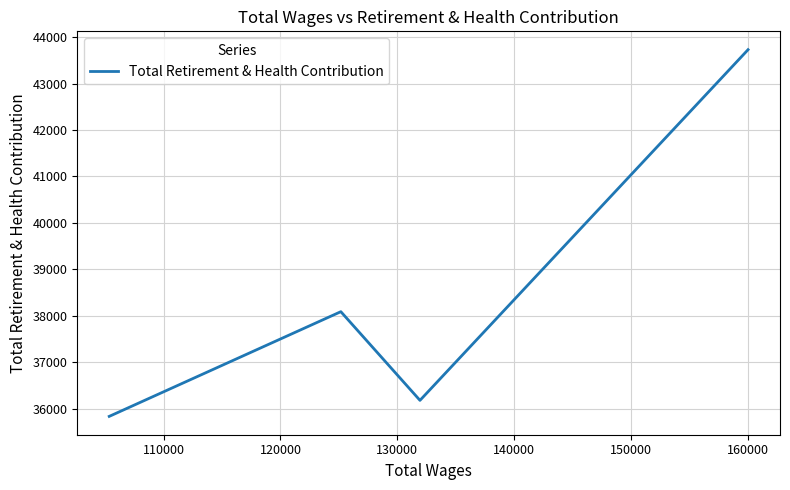

How many distinct data groups are displayed?

1